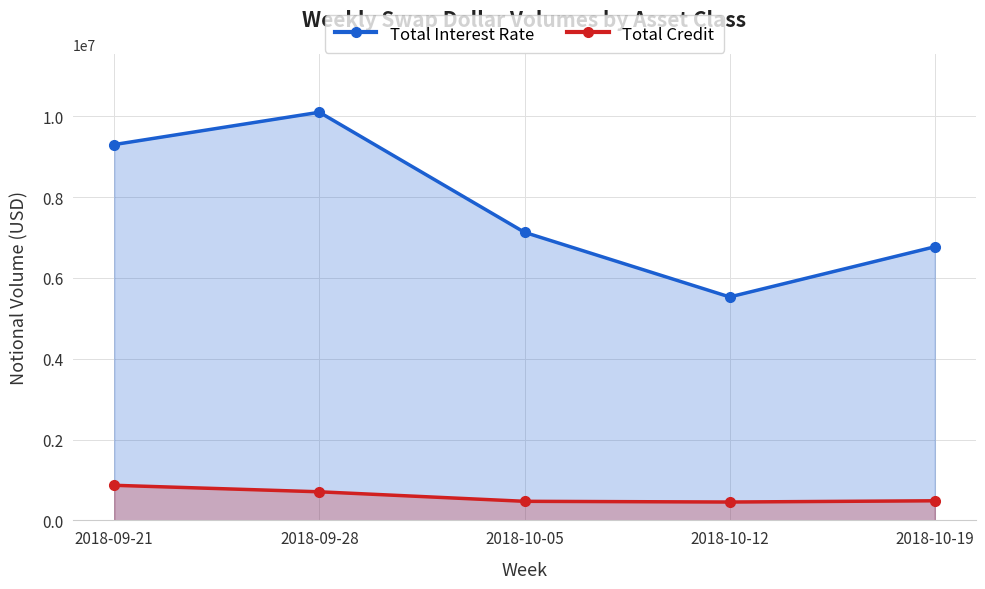

At which label is Total Interest Rate closest to 7815053?

2018-10-05